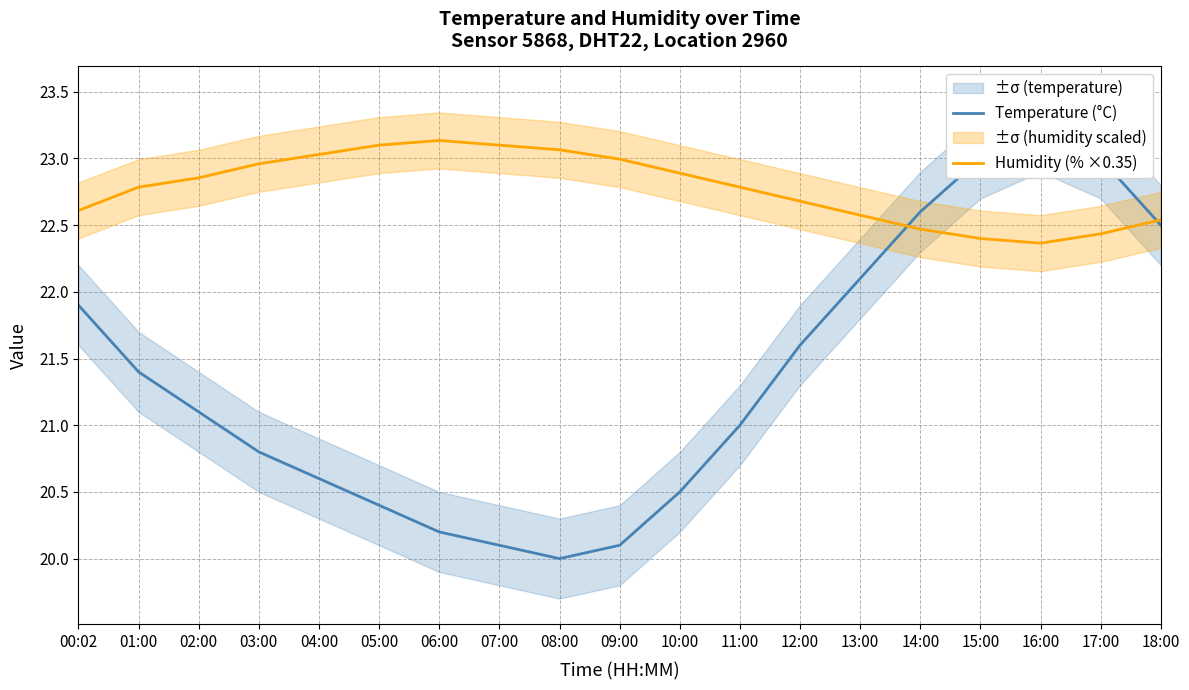

What is the average value of the Humidity (% ×0.35) series?

22.8